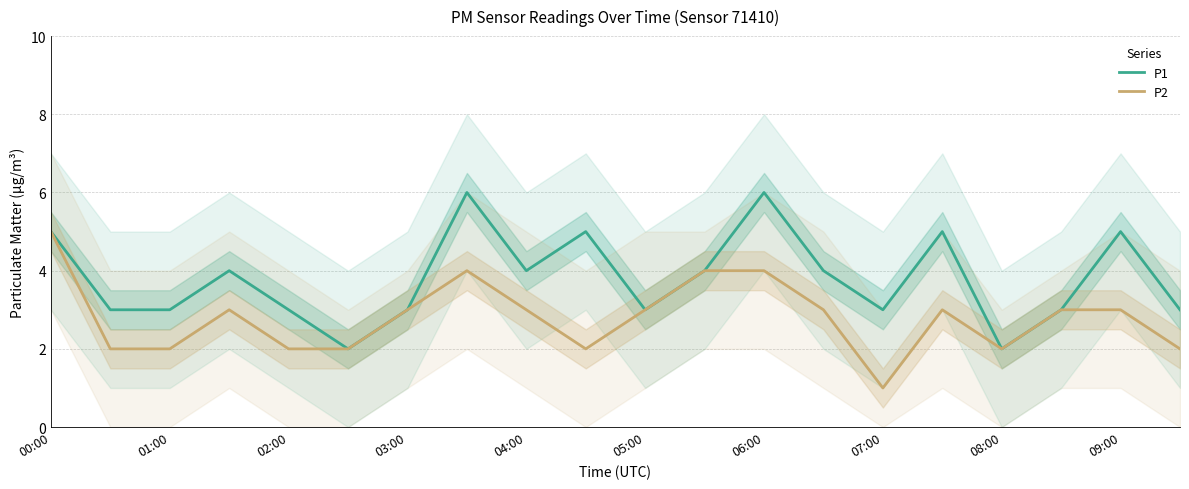

True or false: P1 has more than 2 points higher than both neighbors.

True